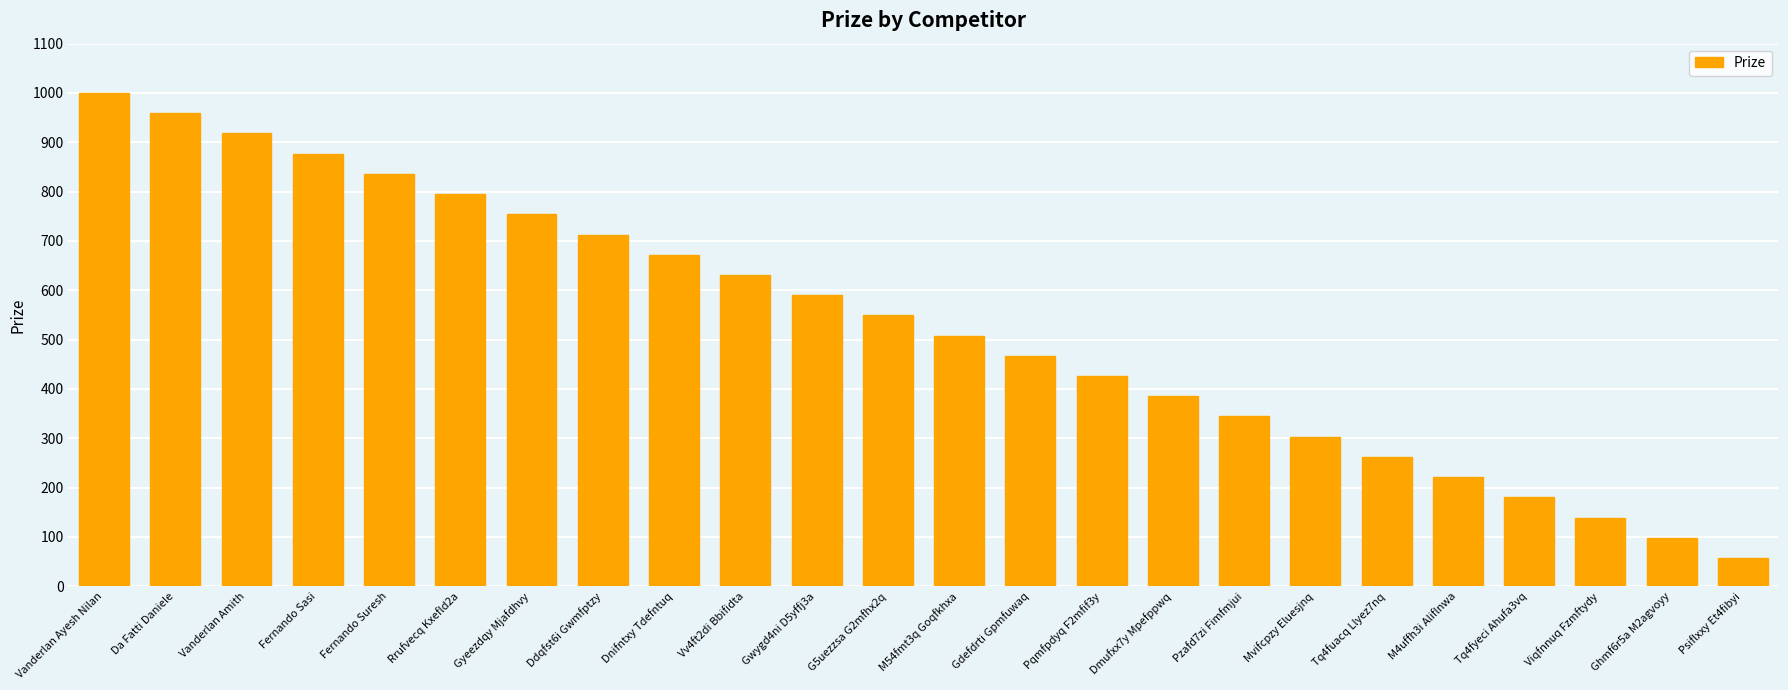

Reading left to right, what are all the values shown in this chart?

Vanderlan Ayesh Nilan=1000	Da Fatti Daniele=959	Vanderlan Amith=918	Fernando Sasi=877	Fernando Suresh=836	Rrufvecq Kxefld2a=795	Gyeezdqy Mjafdhvy=754	Ddqfst6i Gwmfptzy=713	Dnifntxy Tdefntuq=672	Vv4ft2di Bbifidta=631	Gwygd4ni D5yffj3a=590	G5uezzsa G2mfhx2q=549	M54fmt3q Goqfkhxa=508	Gdefdrti Gpmfuwaq=467	Pqmfpdyq F2mfif3y=426	Dmufxx7y Mpefppwq=385	Pzafd7zi Fimfmjui=344	Mvifcpzy Eluesjnq=303	Tq4fuacq Llyez7nq=262	M4uffh3i Aliflnwa=221	Tq4fyeci Ahufa3vq=180	Viqfnnuq Fzmftydy=139	Ghmf6r5a M2agvoyy=98	Psiflxxy Et4fibyi=57